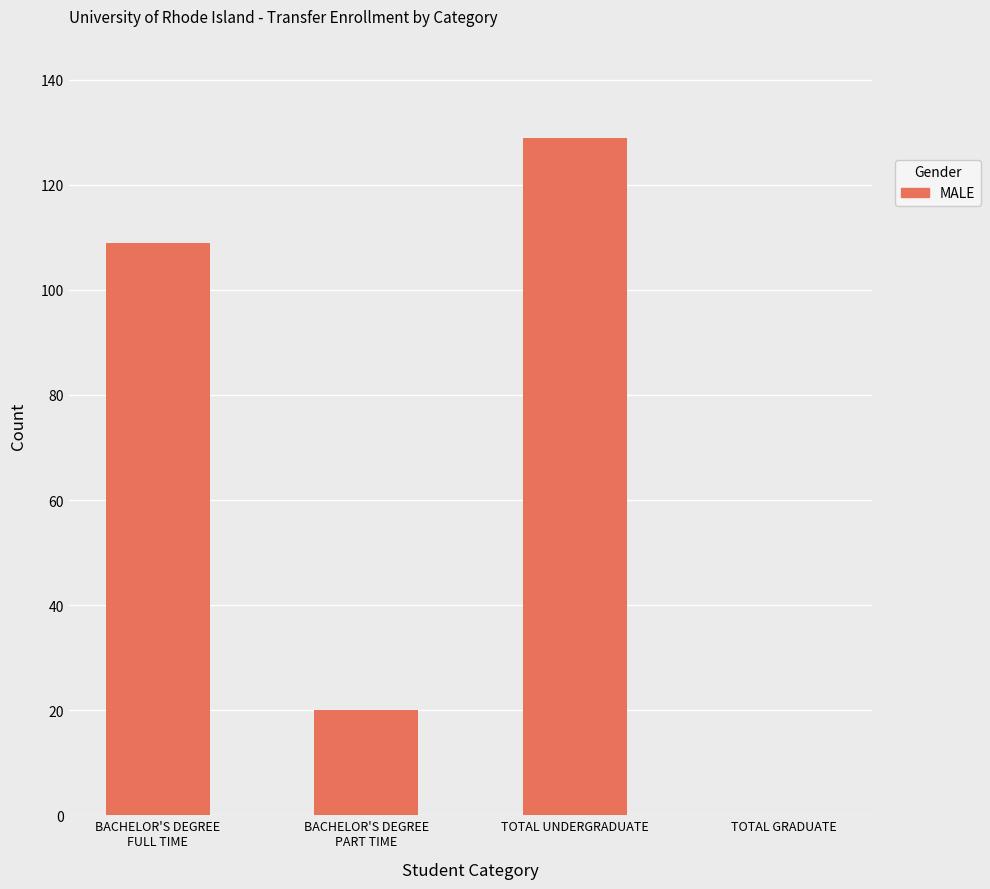

What is the greatest value displayed?

129